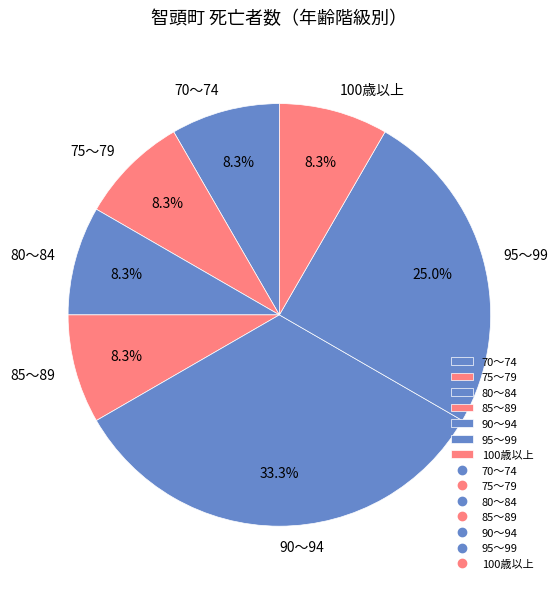

Which has a higher value, 85～89 or 95～99?

95～99